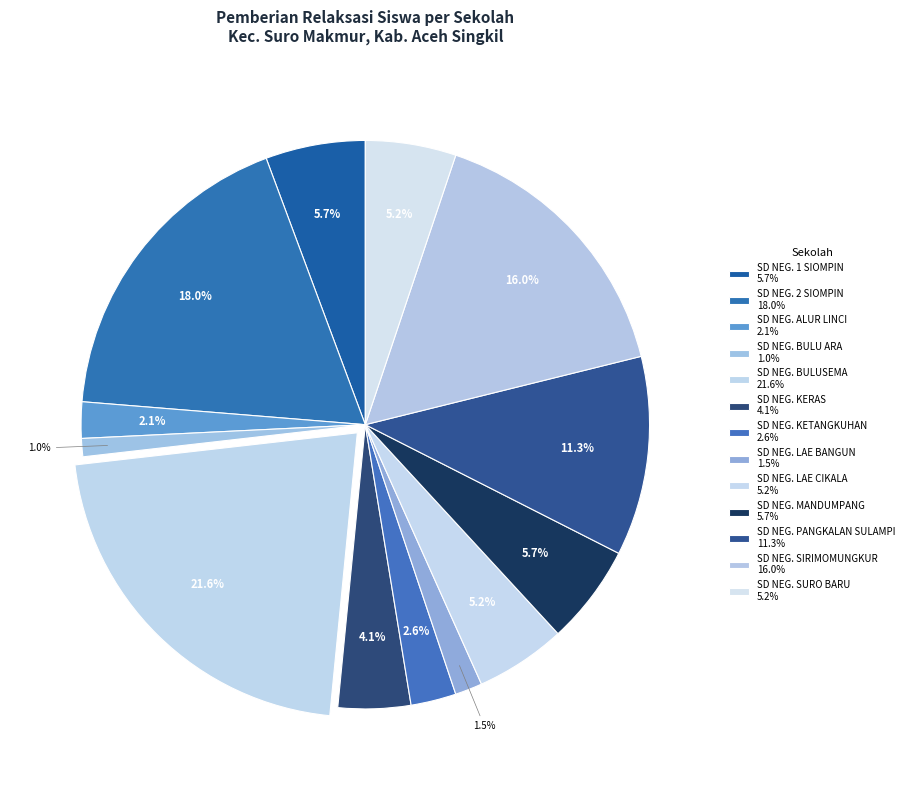

How many segments does this pie chart have?

13